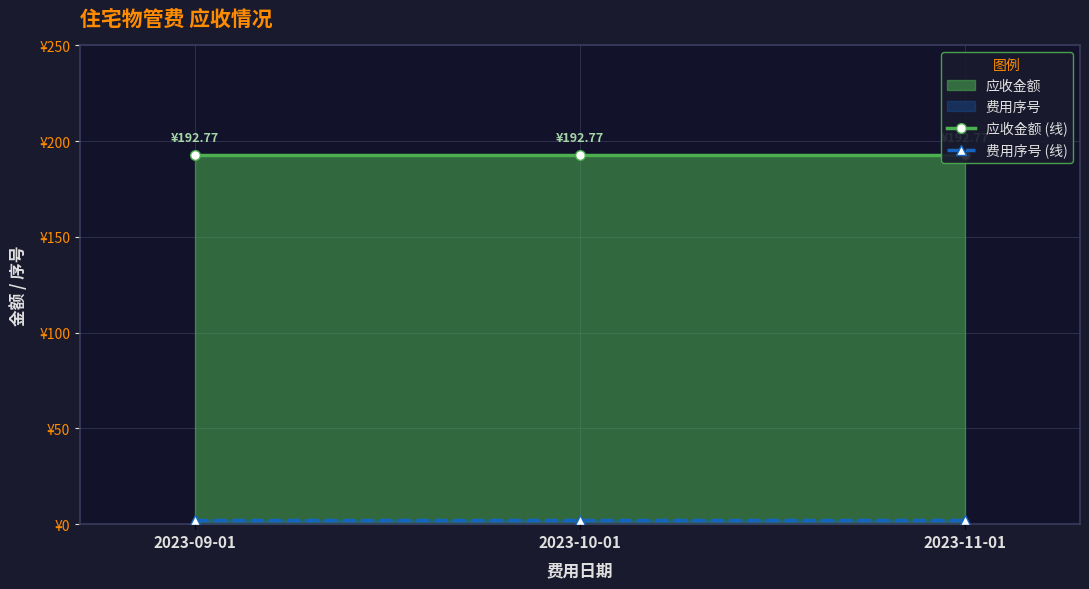

What is the maximum value for 费用序号 (线)?

2.0